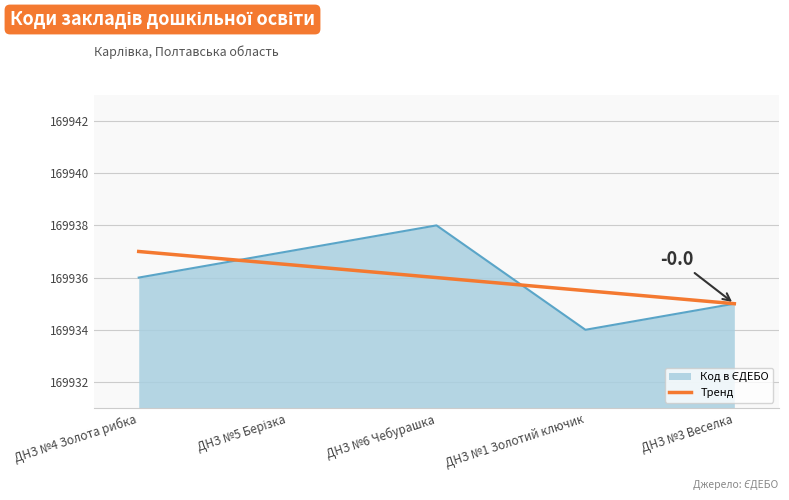

How many lines are shown in the chart?

2